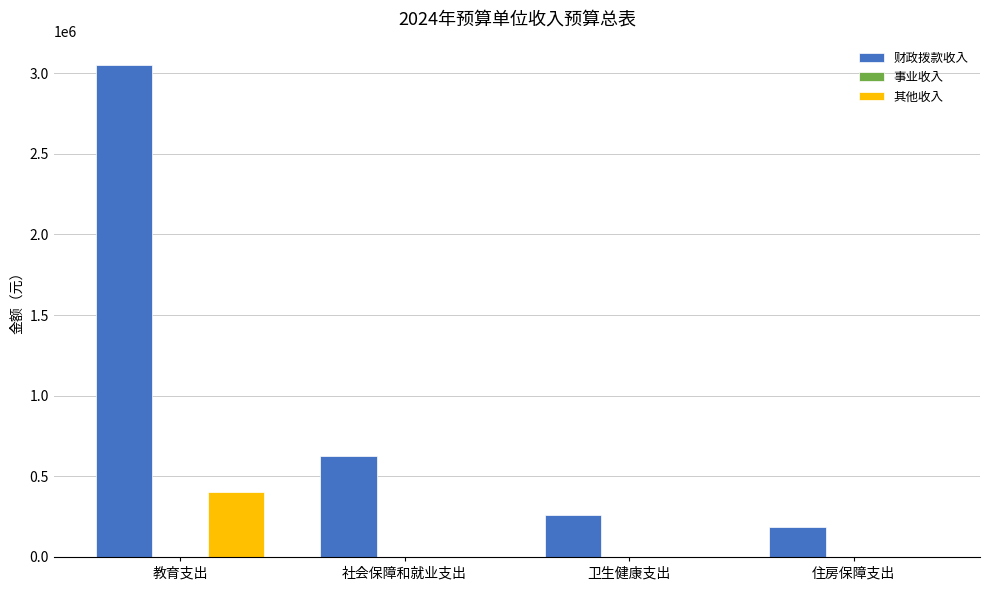

Reading left to right, what are all the values shown in this chart?

财政拨款收入: 教育支出=3048780.0	社会保障和就业支出=627138.2	卫生健康支出=261307.6	住房保障支出=186700.0
其他收入: 教育支出=400000.0	社会保障和就业支出=0.0	卫生健康支出=0.0	住房保障支出=0.0